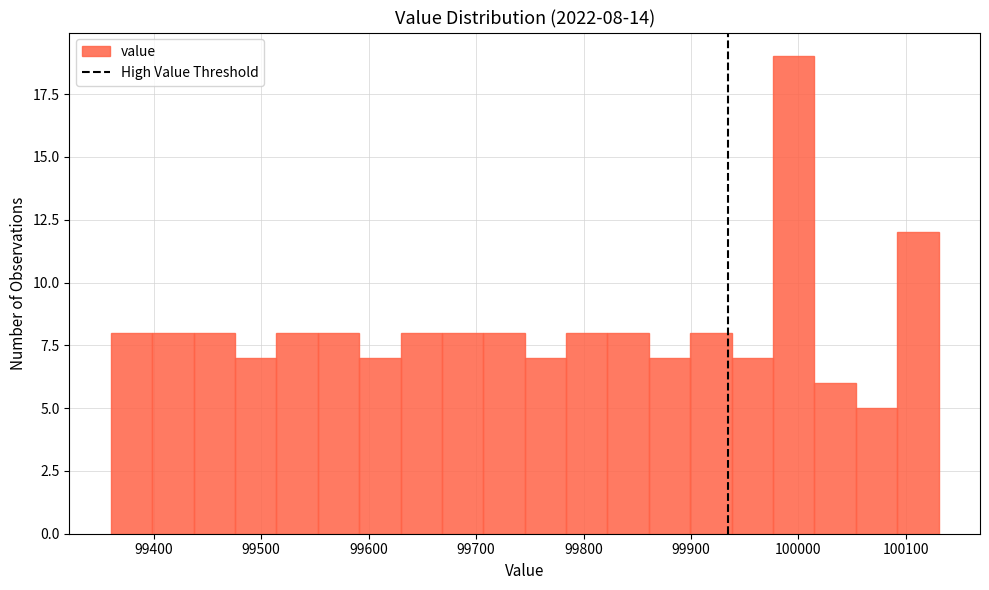

Read against the x-axis, roughly where is the centre of the tallest bar?

100000